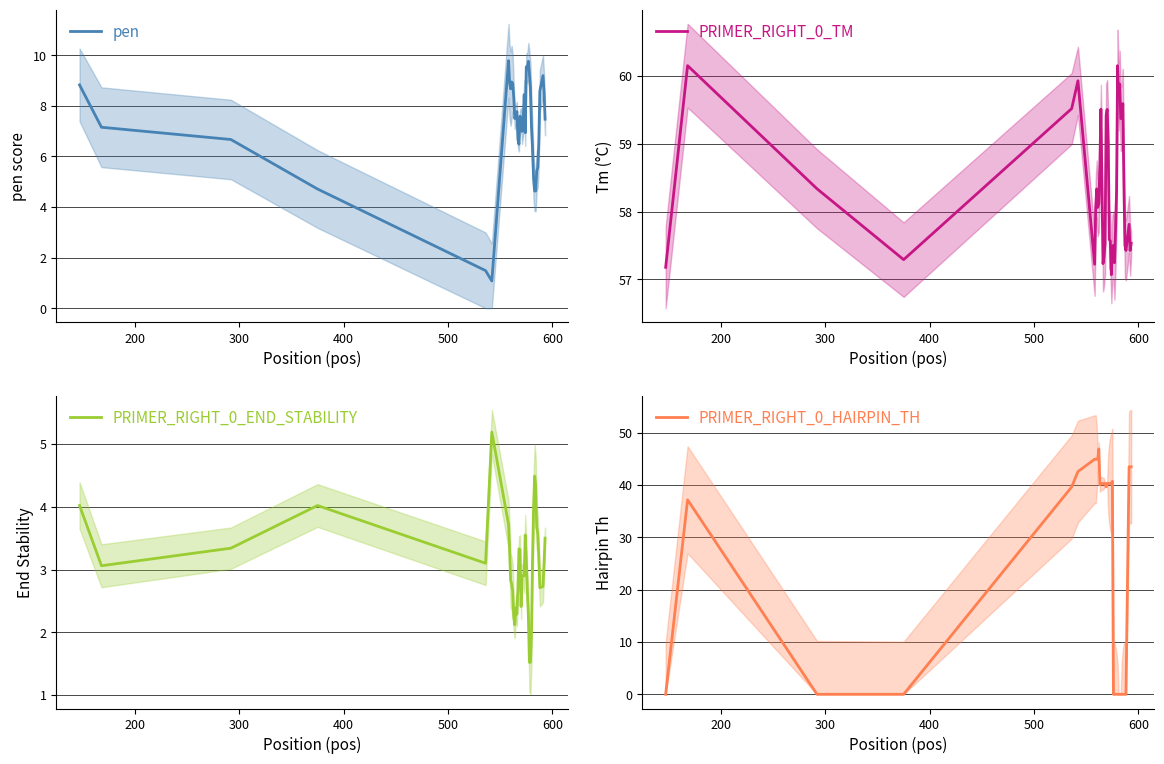

Does the chart display data point markers on the line(s)?

No